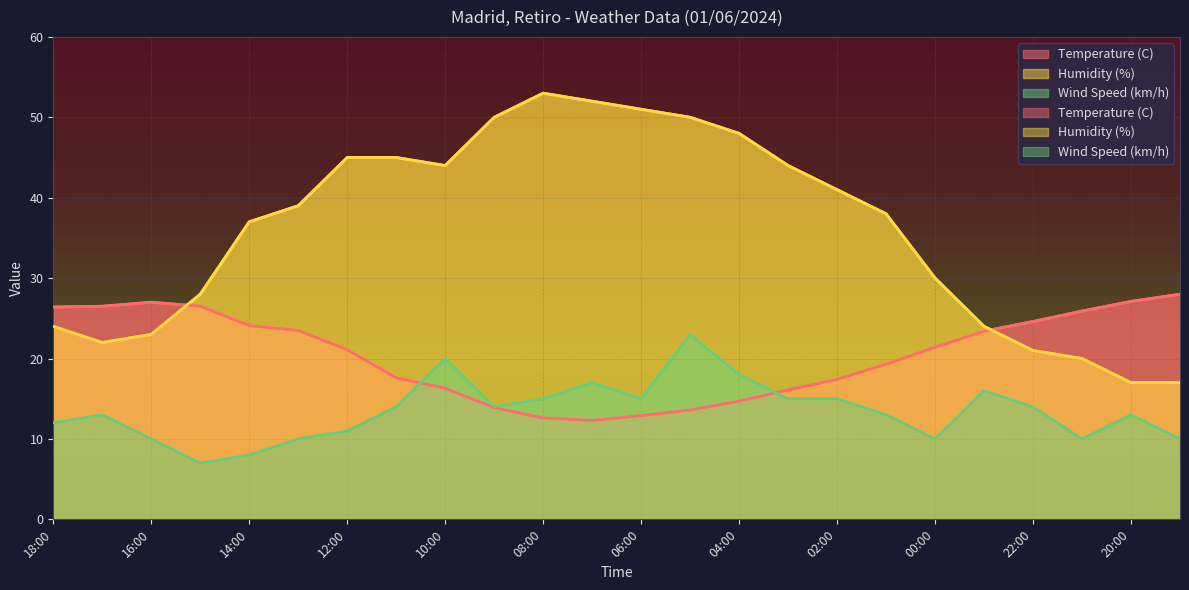

What is the value of the Temperature (C) point at the 5th from the left?

24.1